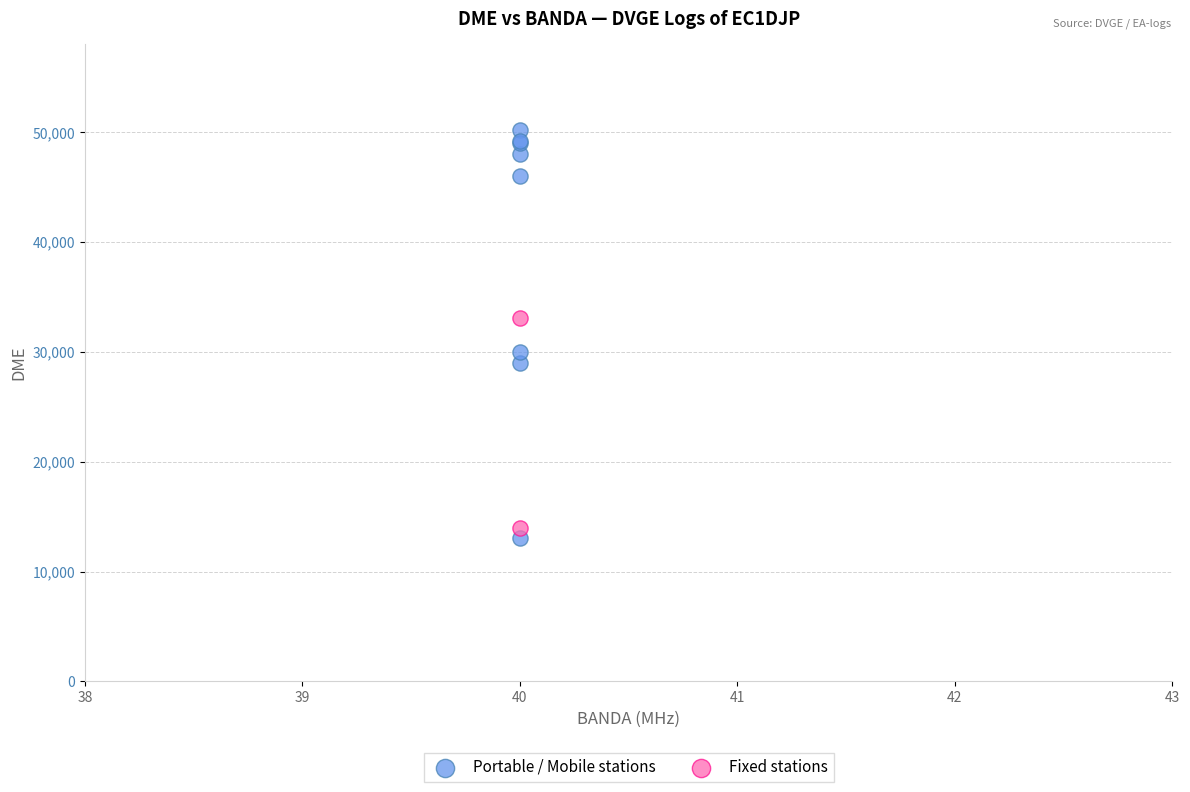

What are all the series names shown in the legend?

Portable / Mobile stations, Fixed stations